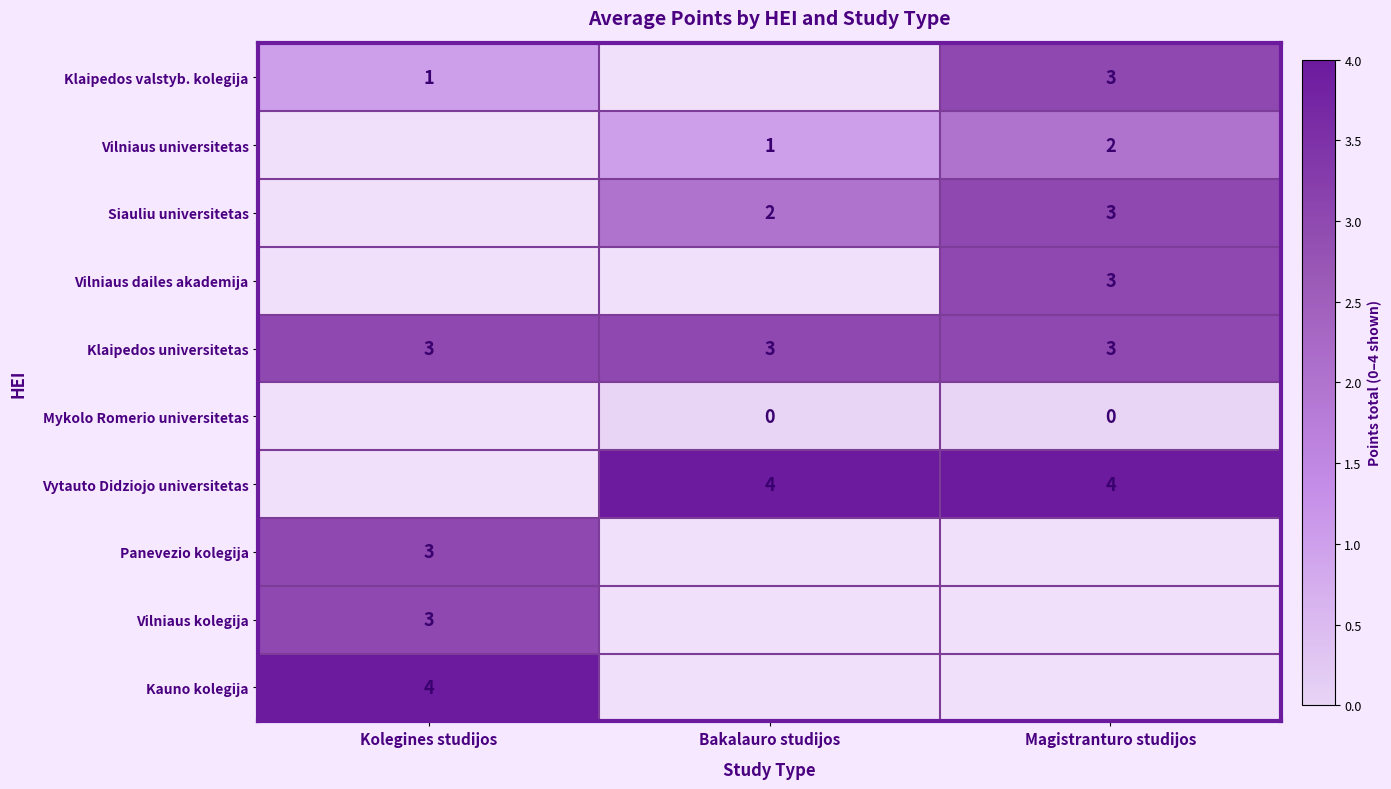

True or false: Klaipedos universitetas has a value of 3 at Bakalauro studijos.

True